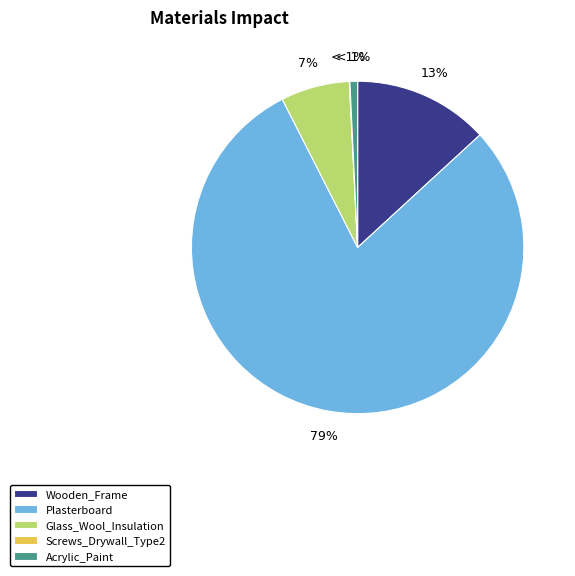

Which slice is the smallest?

Screws_Drywall_Type2